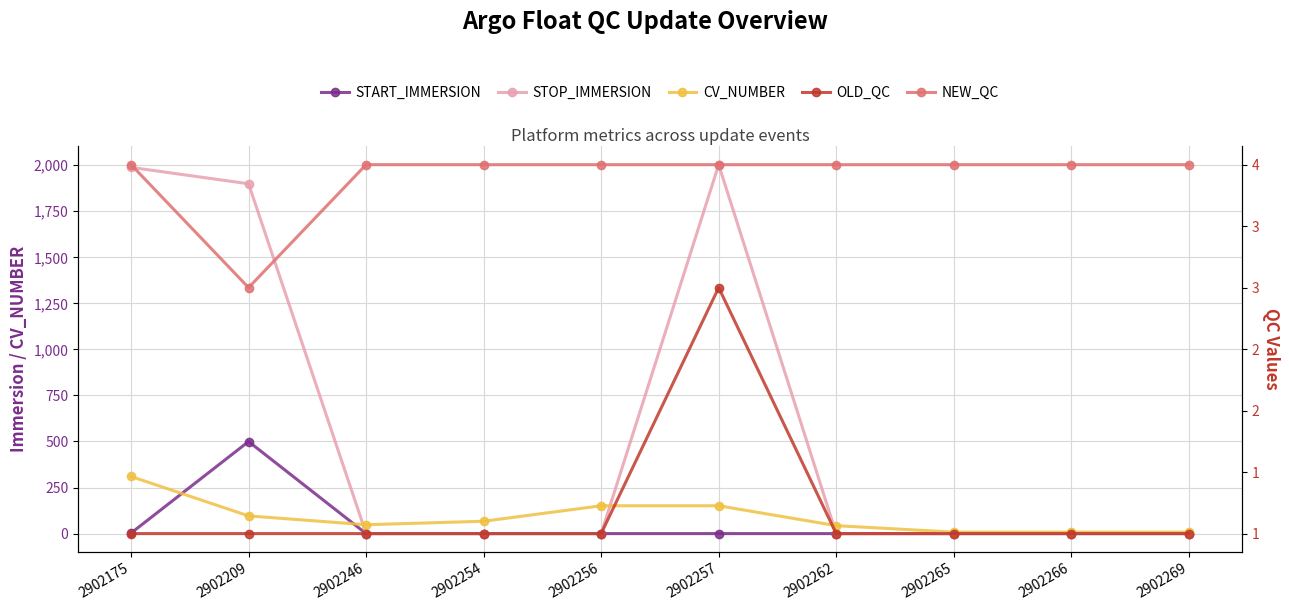

What is the difference between the maximum and second lowest values in the OLD_QC series?

2.0